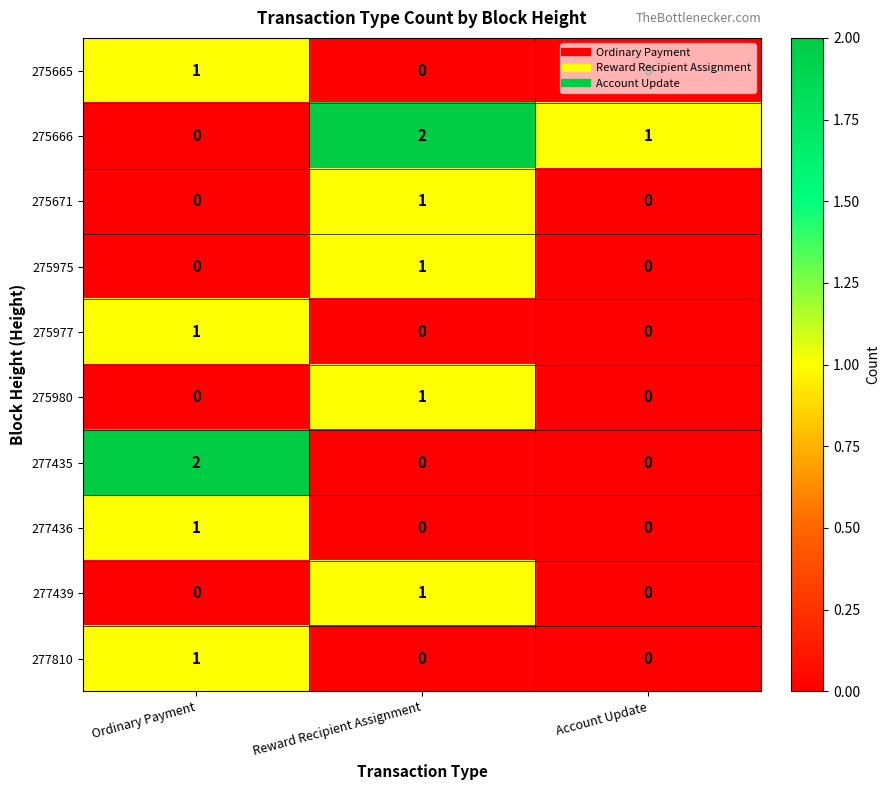

Is the value of 277810 at Account Update greater than the value of 277435 at Ordinary Payment?

No